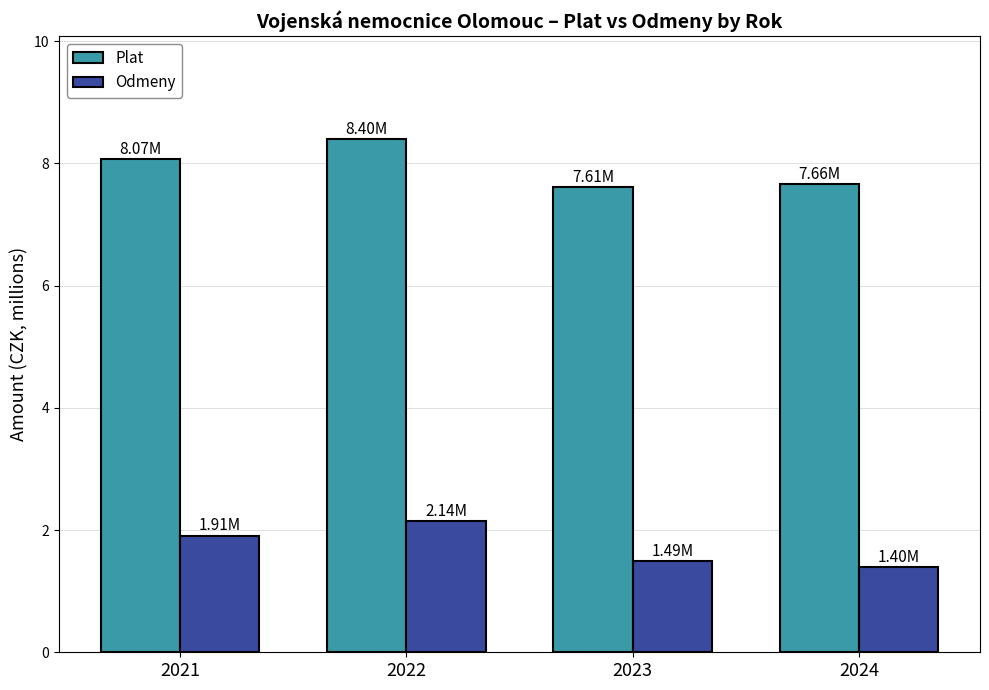

Does the chart contain any negative values?

No